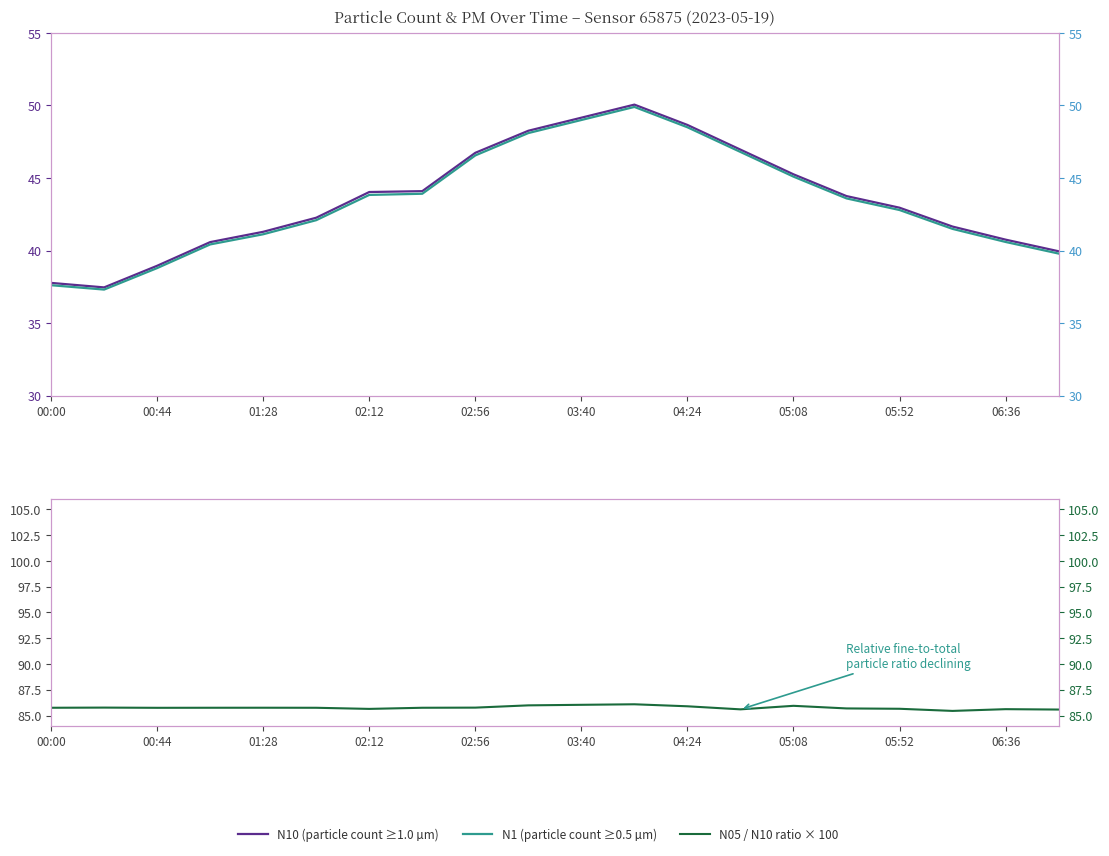

Rank the series by their maximum value, from highest to lowest.

N05 / N10 ratio × 100, N10 (particle count ≥1.0 µm), N1 (particle count ≥0.5 µm)